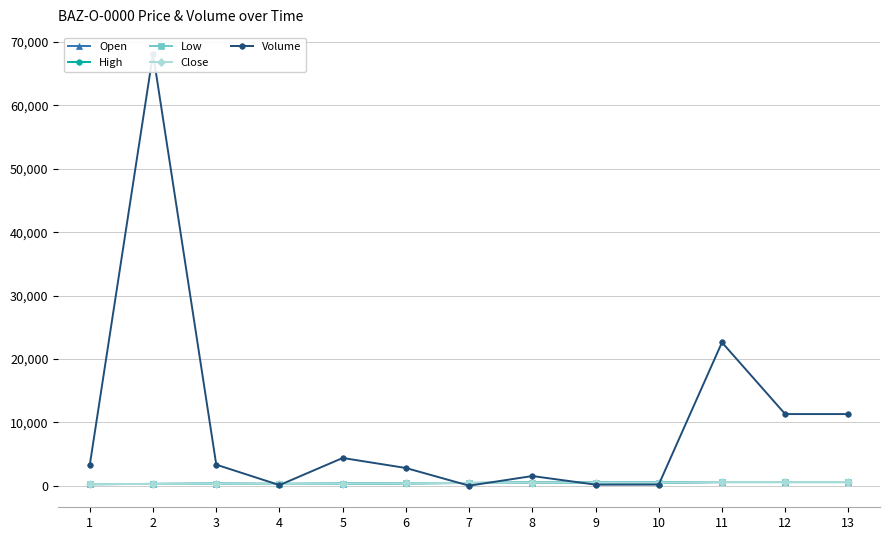

Where is Close nearest to the value 414?

7